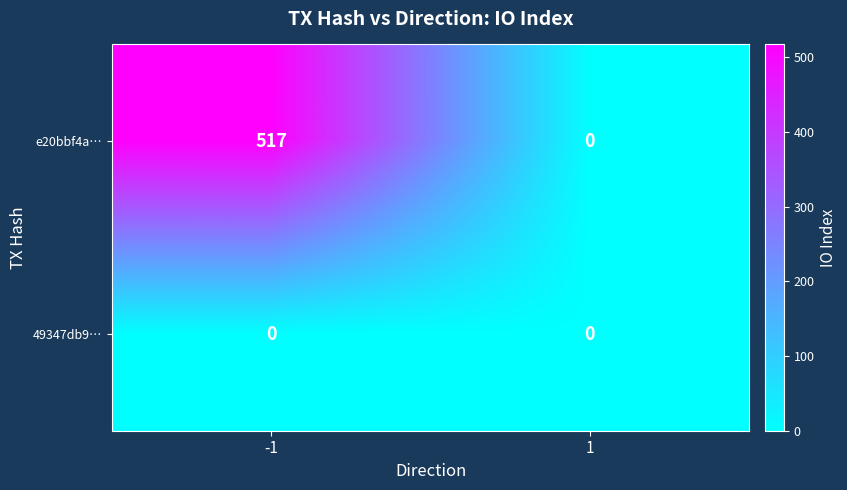

List the series in order of their overall mean, lowest first.

49347db9…, e20bbf4a…